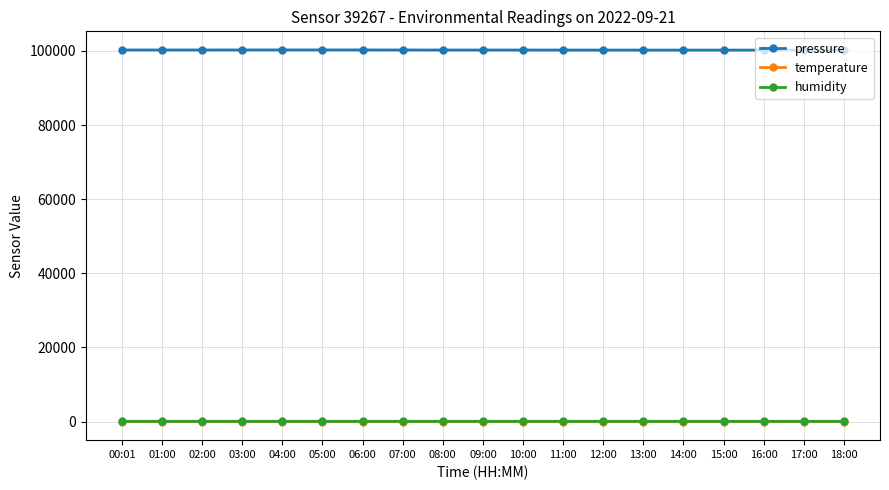

What is the label of the 19th point from the left?

18:00